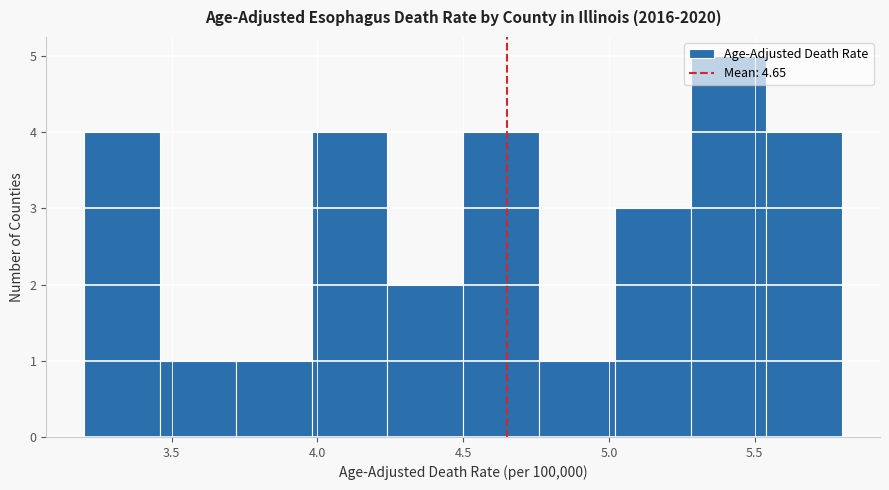

How tall is the bar that spans 4.76 to 5.02 on the x-axis? Neither the bar edges nor the heights are printed on the chart, so give them approximately, as read against the axes.

1